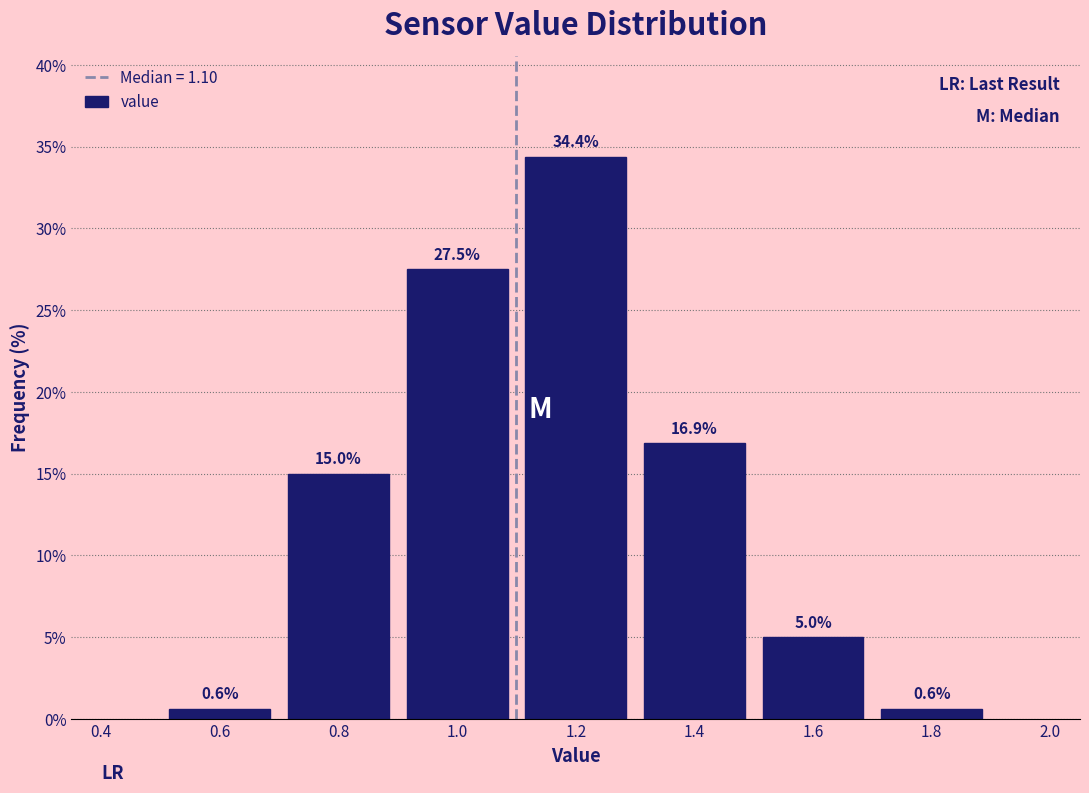

What is the height of the bar covering 1.5 to 1.7 on the x-axis?

5.0